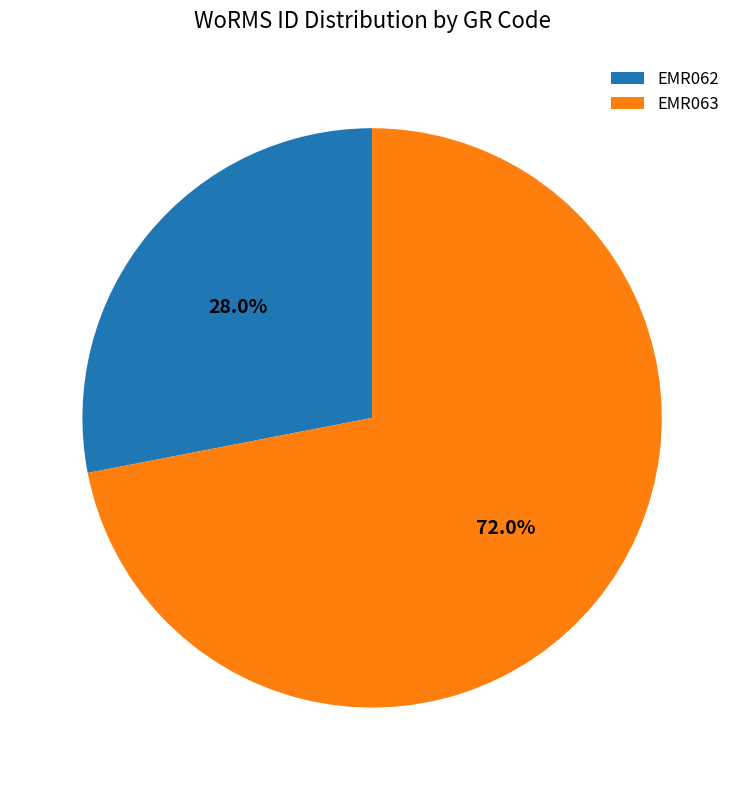

Which category has the smallest portion of the pie?

EMR062